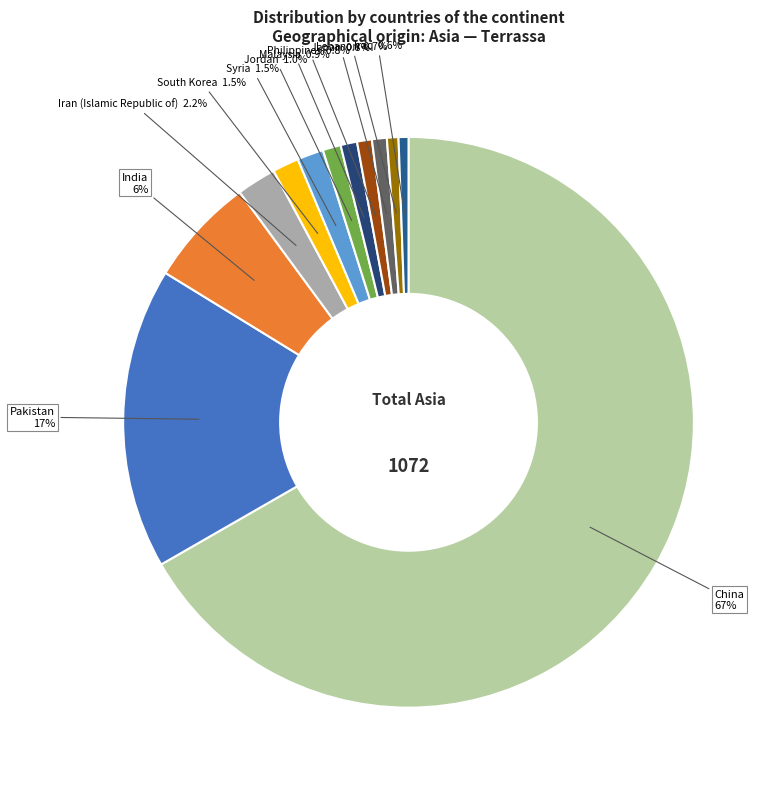

Is there any slice that represents more than half of the pie?

Yes